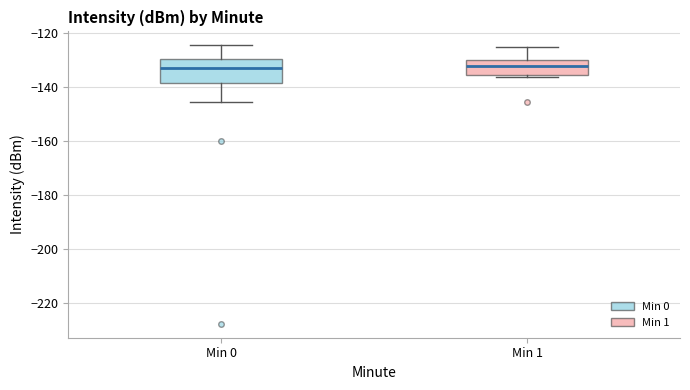

Reading left to right, transcribe this box plot: for each box, give where its median line is, the range the box spans, and where its two whiskers end, as read against the y-axis. The values are not printed on the chart, so give them approximately, as read against the axis.

Min 0: median -132, box -138 to -130, whiskers -146 to -124
Min 1: median -132, box -136 to -130, whiskers -136 (just below the box's lower edge) to -126